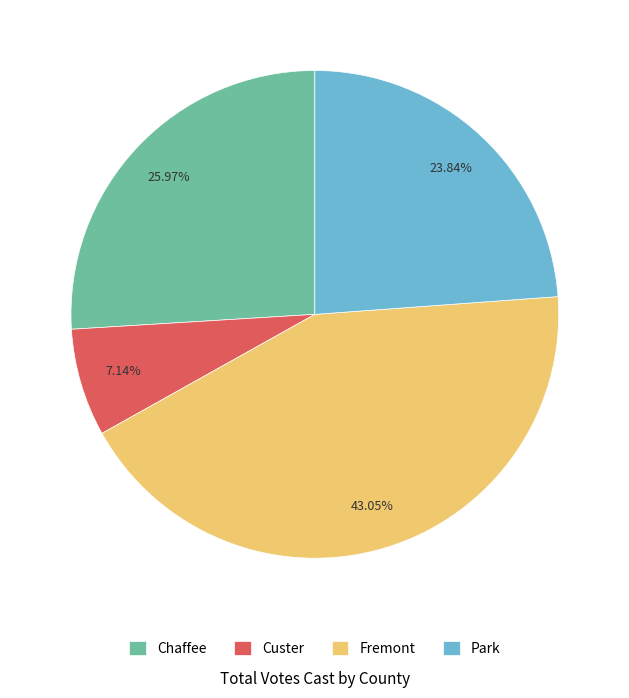

Combined, do Park and Custer account for over 50%?

No